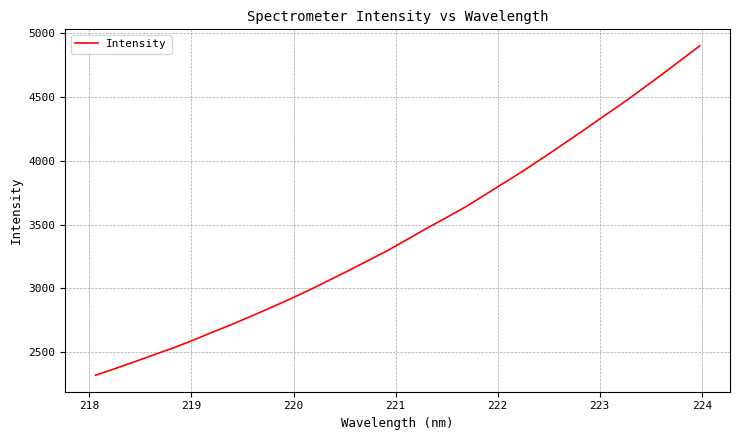

How many values are below 3385?

16